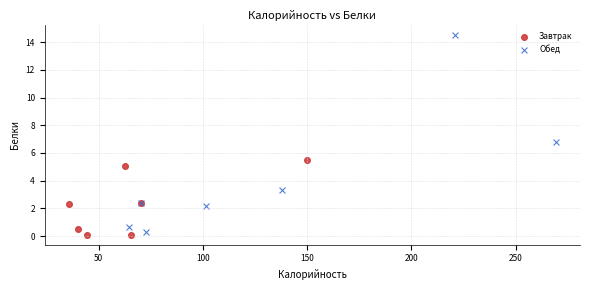

Which series contains the highest Y value?

Обед